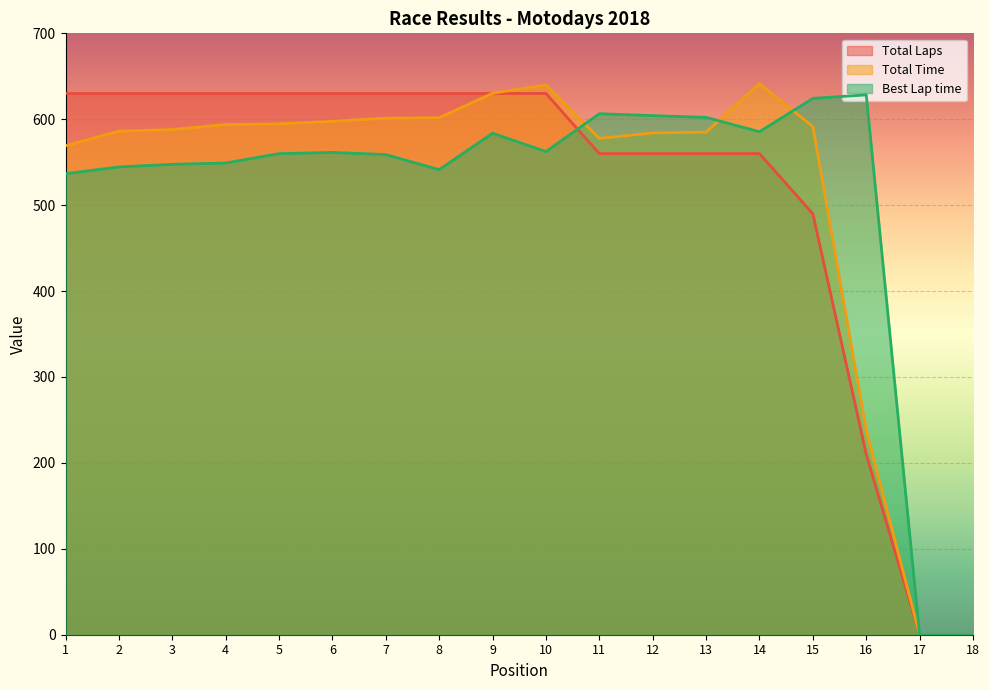

At which label does Best Lap time reach its peak?

16